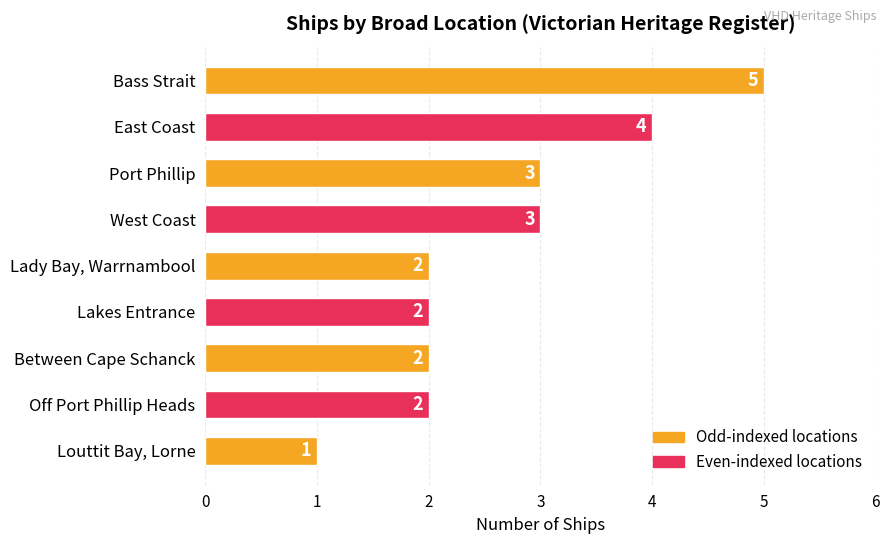

What is the change in value from Bass Strait to Lady Bay, Warrnambool?

-3